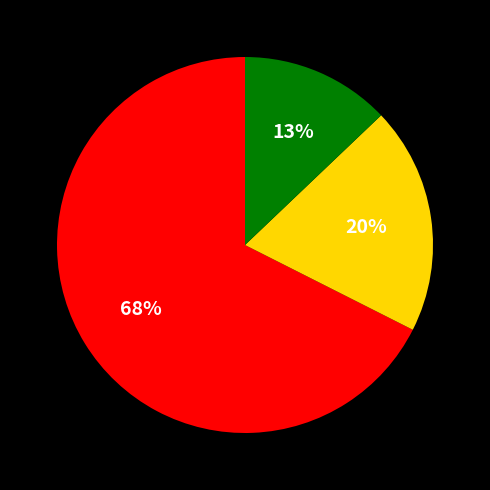

Is there a majority slice in this chart?

Yes